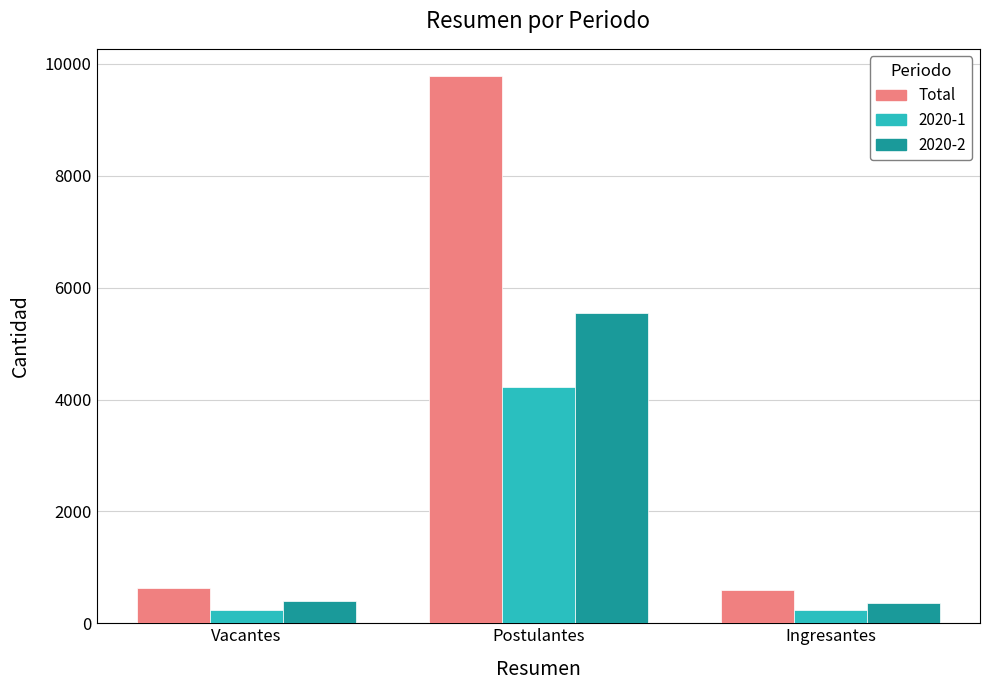

The value of Total at Postulantes is 9781. True or false?

True